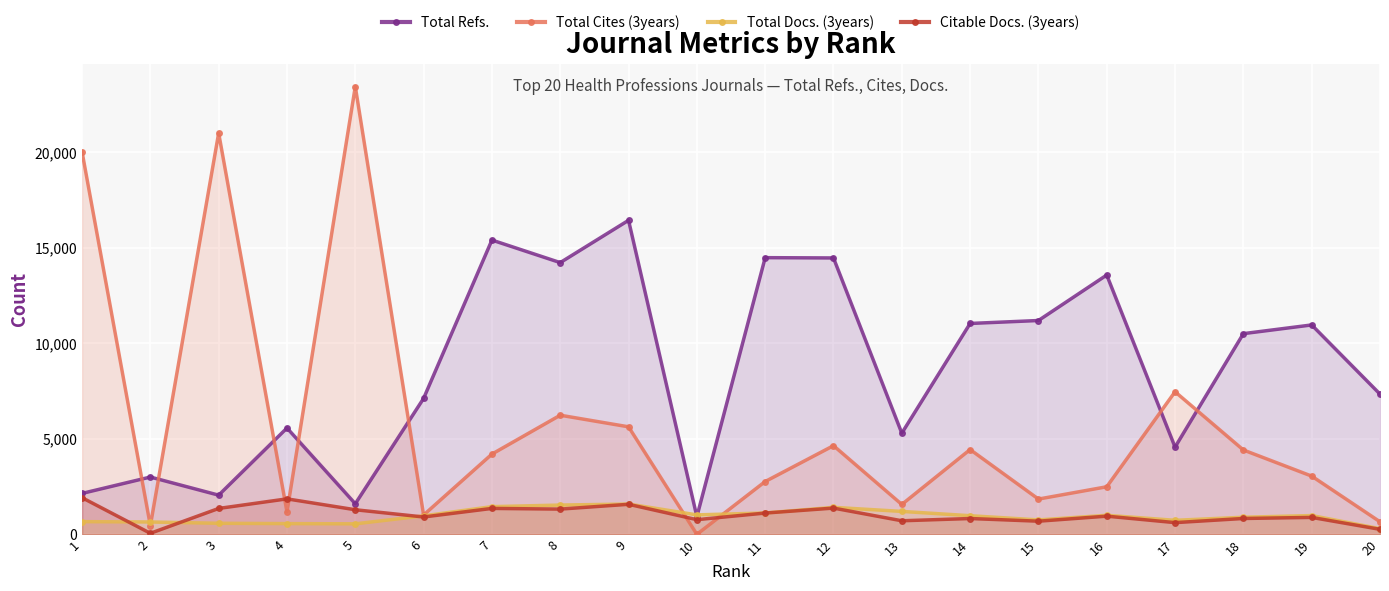

Rank the series by their maximum value, from highest to lowest.

Total Cites (3years), Total Refs., Citable Docs. (3years), Total Docs. (3years)